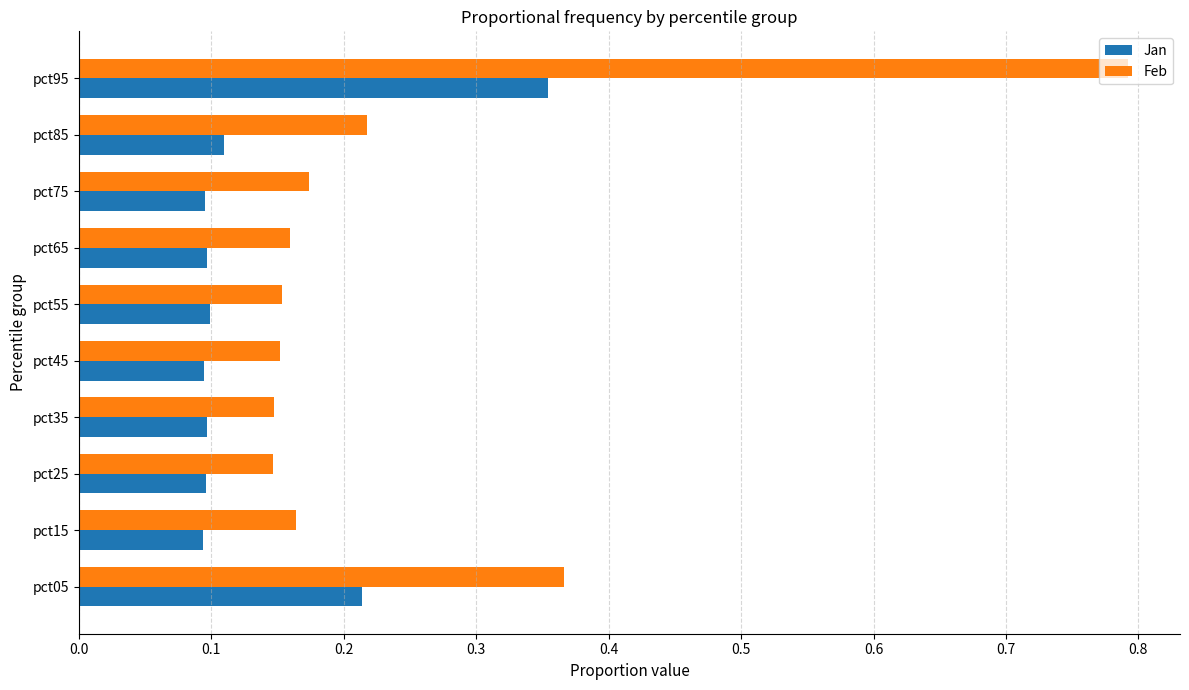

Which series has the largest total across all categories?

Feb